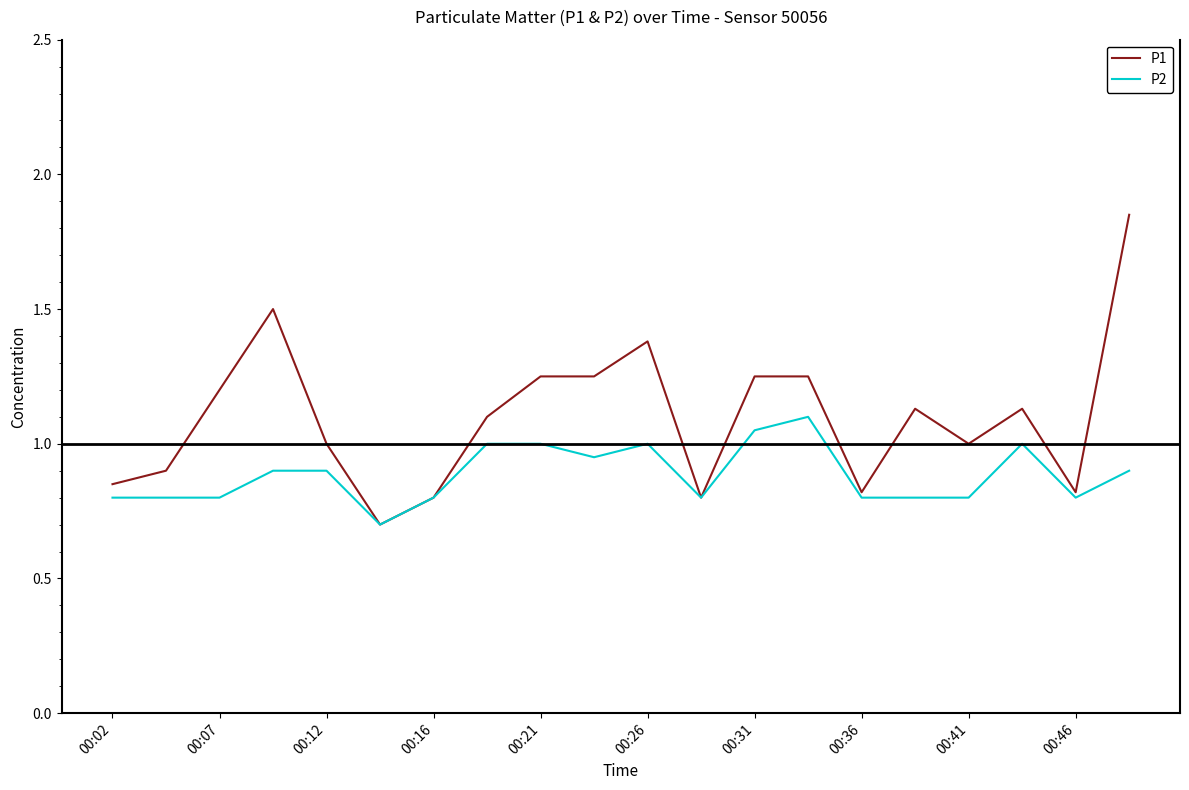

Rank the series by their maximum value, from lowest to highest.

P2, P1